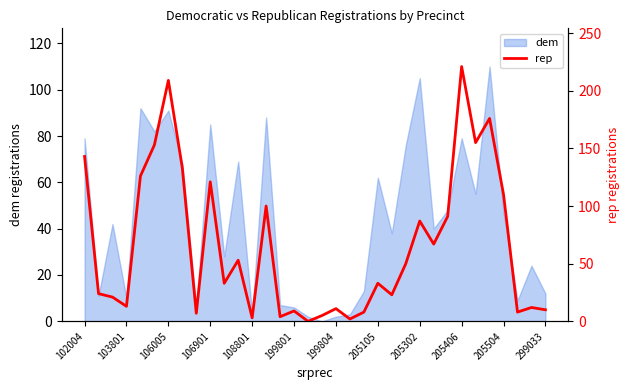

Which has a higher value, 16 or 32?

32